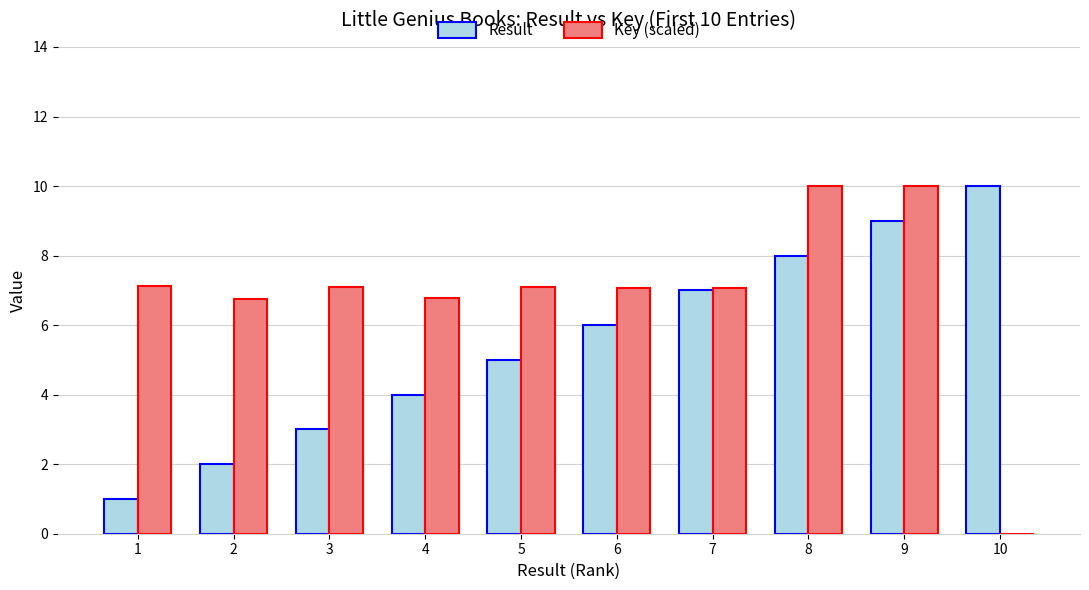

What are all the series names shown in the legend?

Result, Key (scaled)